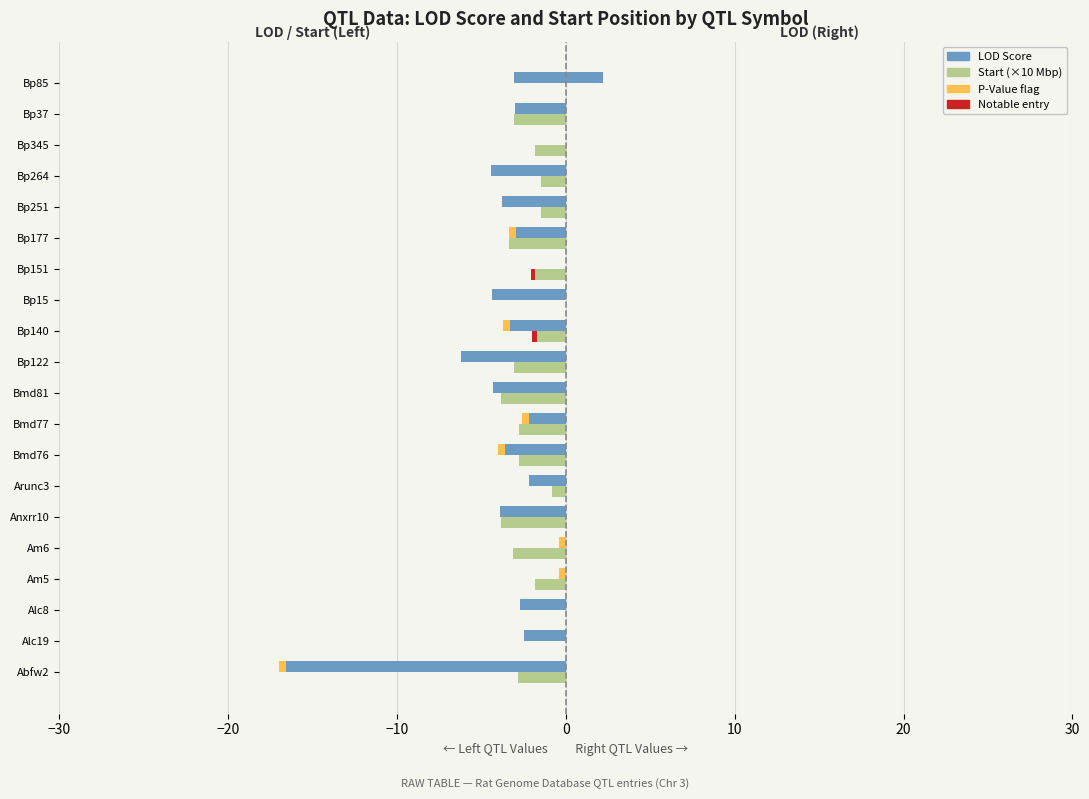

Between Bp251 and Bmd81, which is larger?

Bp251